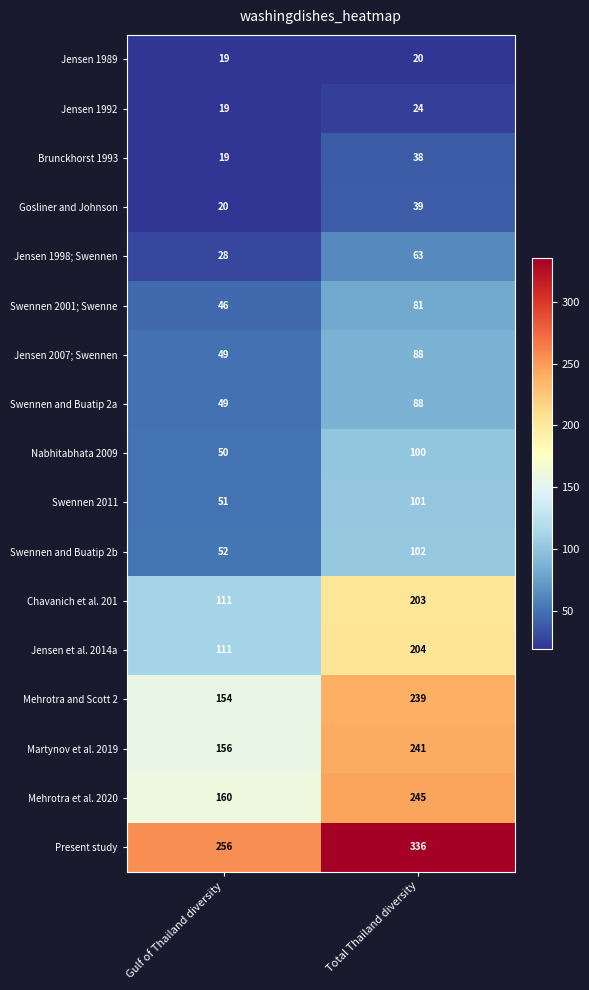

Read the Nabhitabhata 2009 value at Total Thailand diversity.

100